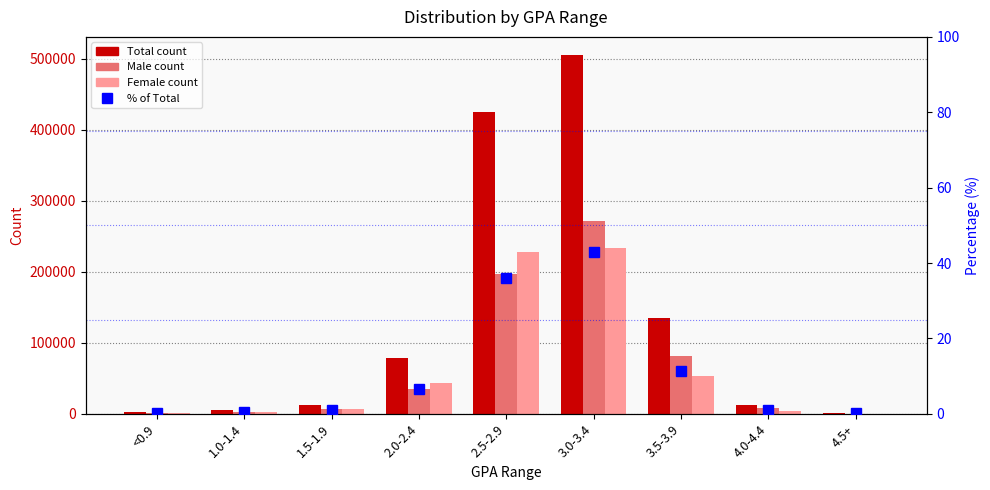

Are the bars grouped side by side (vs. stacked)?

Yes